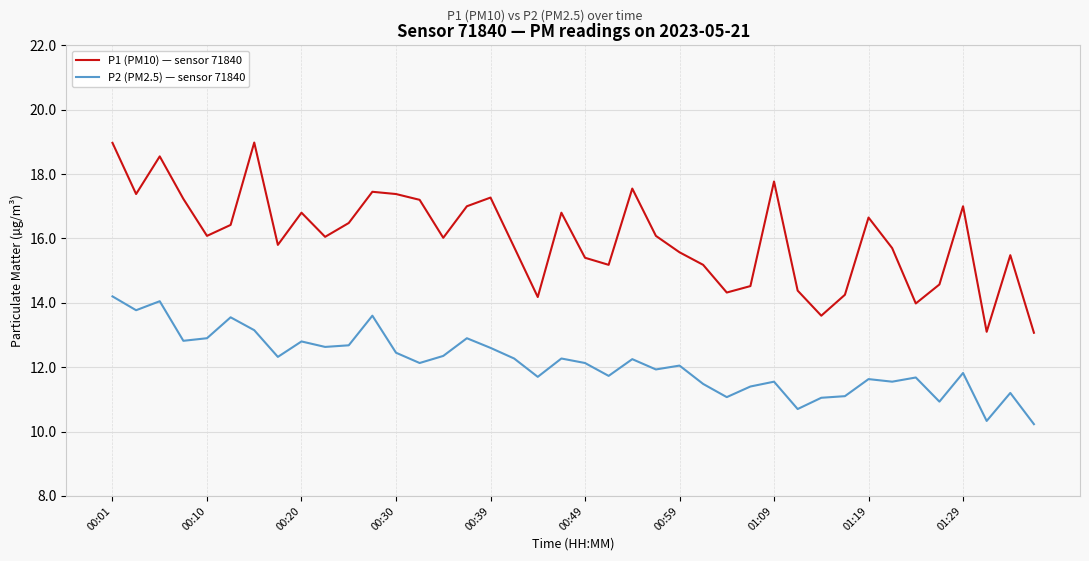

Rank the series by their maximum value, from highest to lowest.

P1 (PM10) — sensor 71840, P2 (PM2.5) — sensor 71840